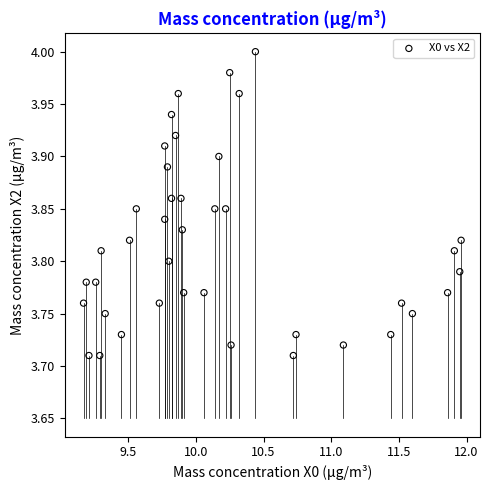

What is the range of X values (max minus min)?

2.8